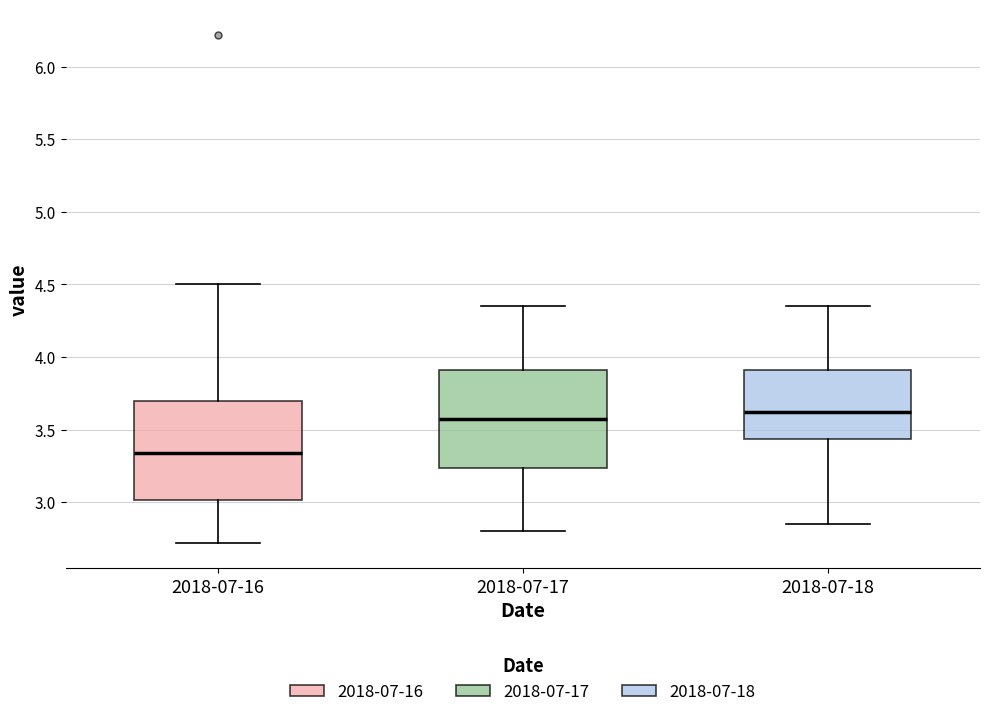

Where does the lower whisker of the box for 2018-07-17 end on the y-axis? The values are not printed on the chart, so give them approximately, as read against the axis.

2.80